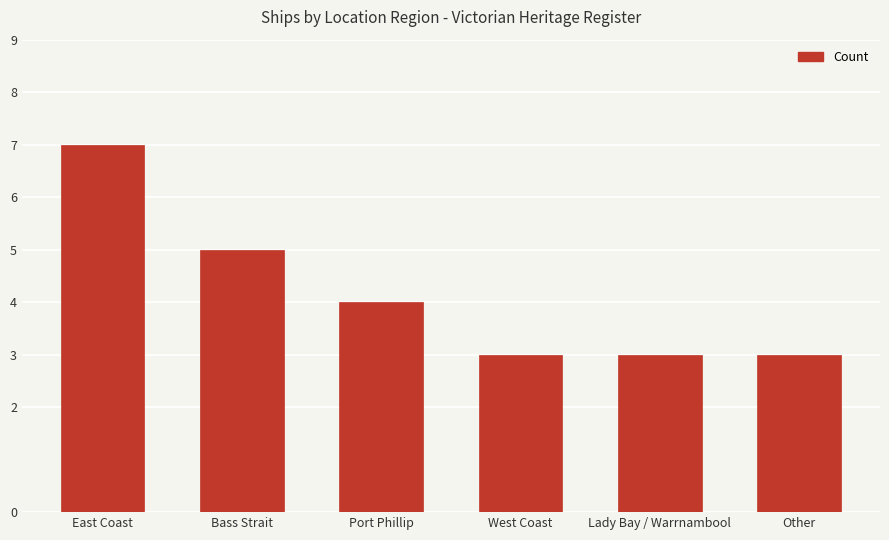

What position from the left is Port Phillip?

3